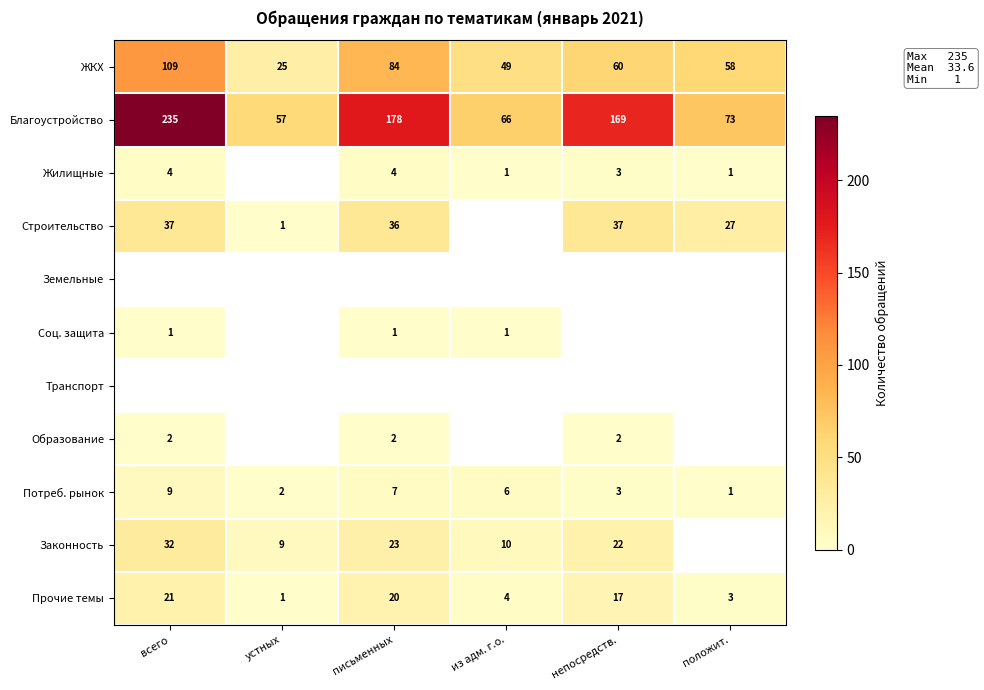

What is the difference between the maximum and minimum values in the Прочие темы series?

20